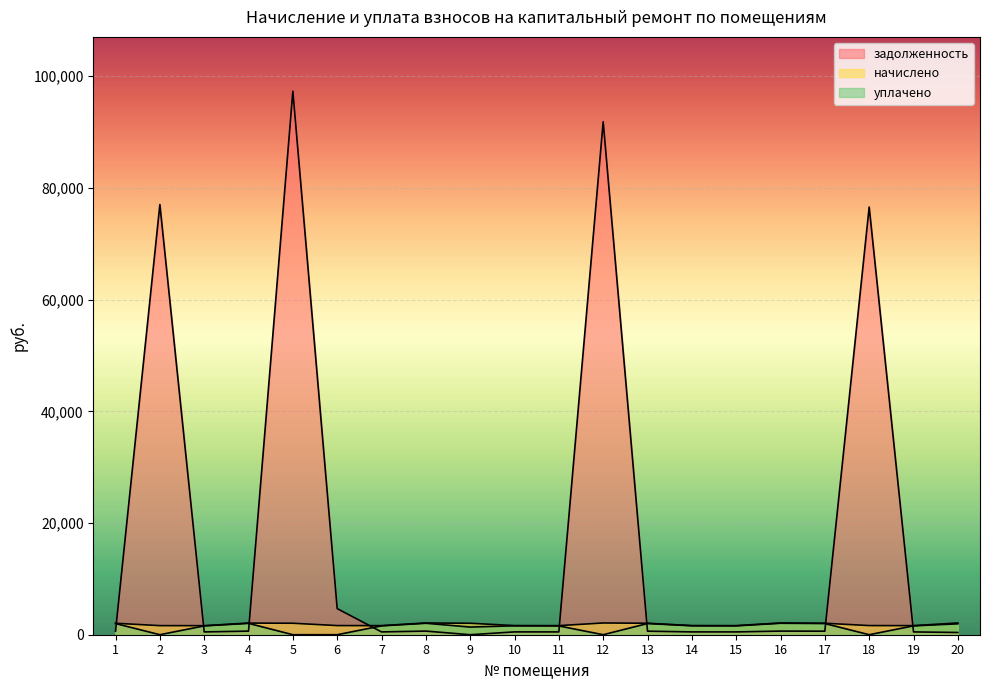

How many lines are shown in the chart?

3